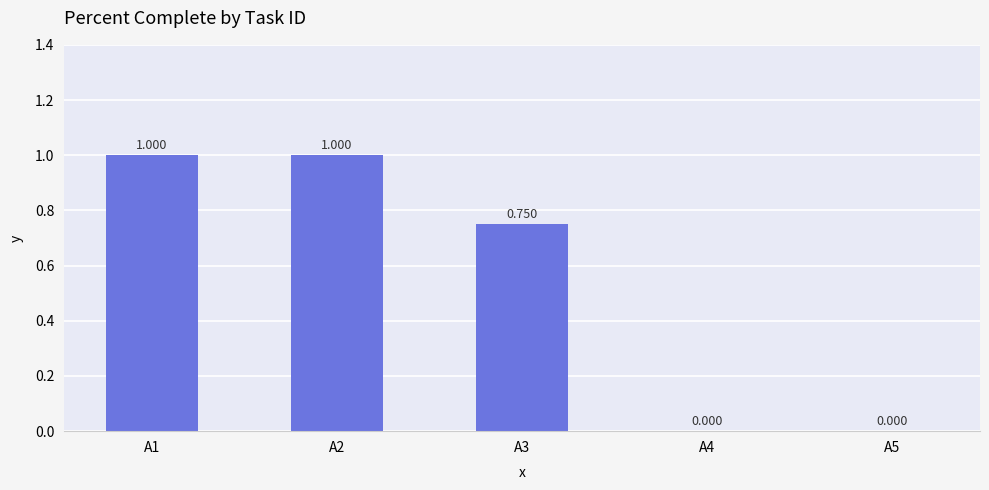

What is the value of the 3rd bar from the left?

0.8